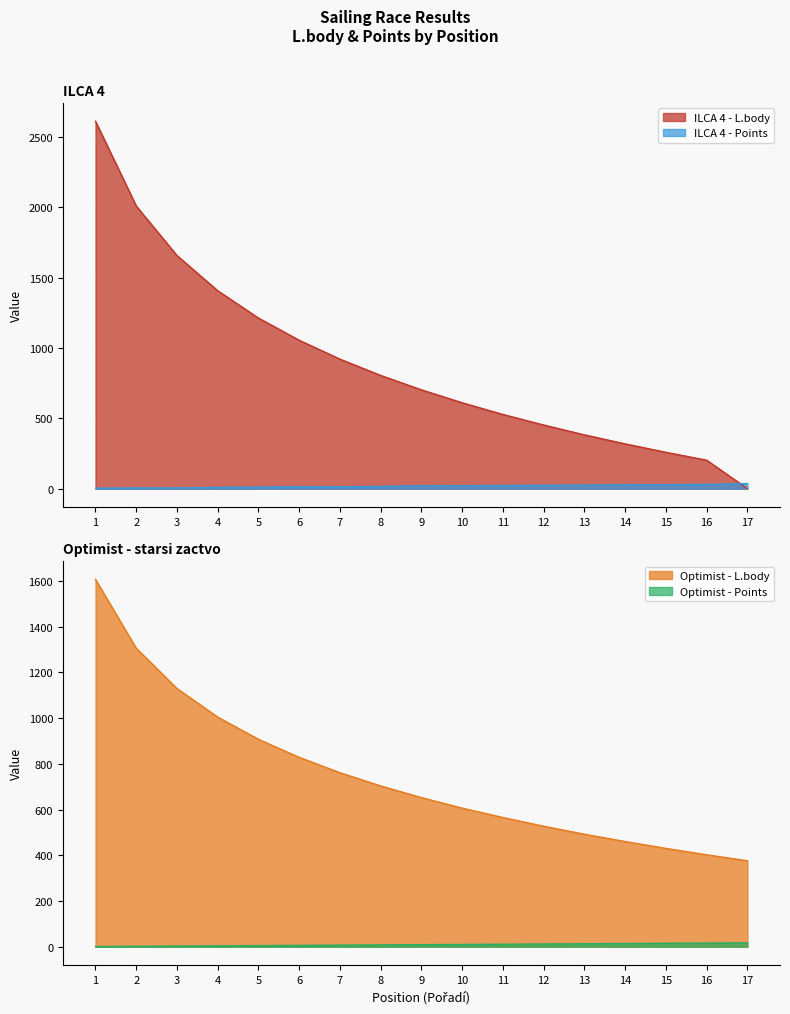

How many values in the ILCA 4 series are below 702?

8